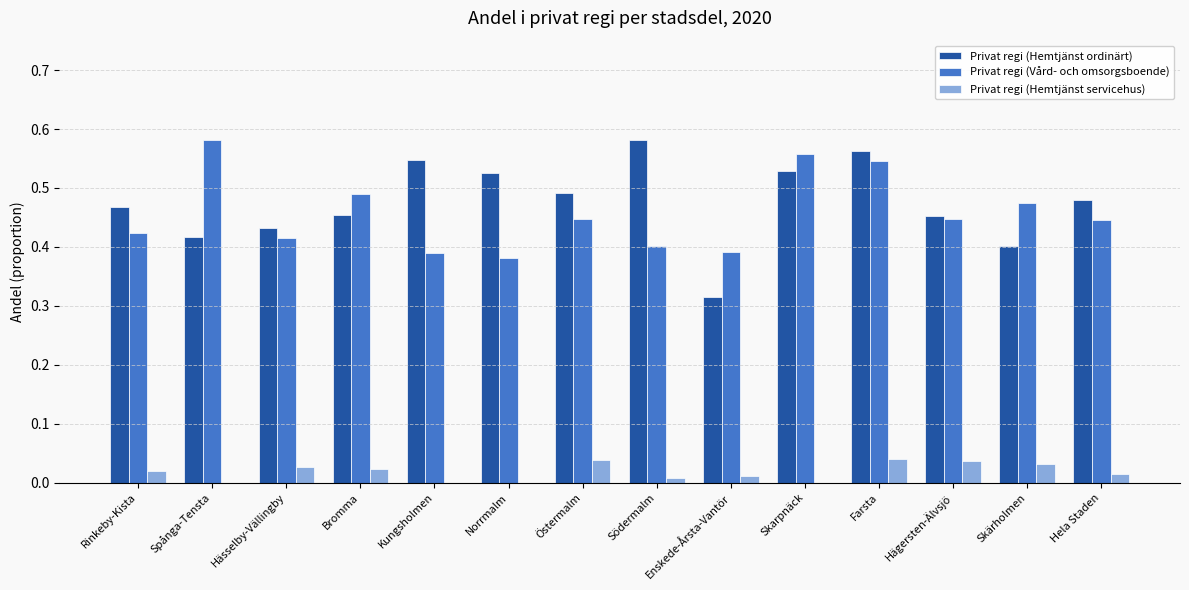

Is the value of Privat regi (Hemtjänst ordinärt) at Rinkeby-Kista greater than the value of Privat regi (Vård- och omsorgsboende) at Skarpnäck?

No